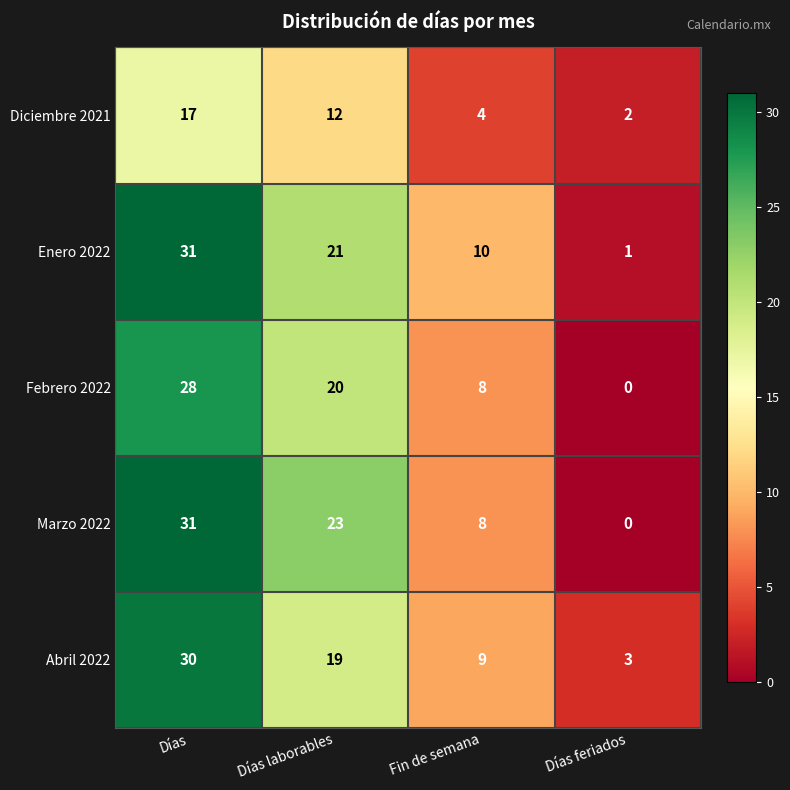

How many categories are shown in the chart?

4